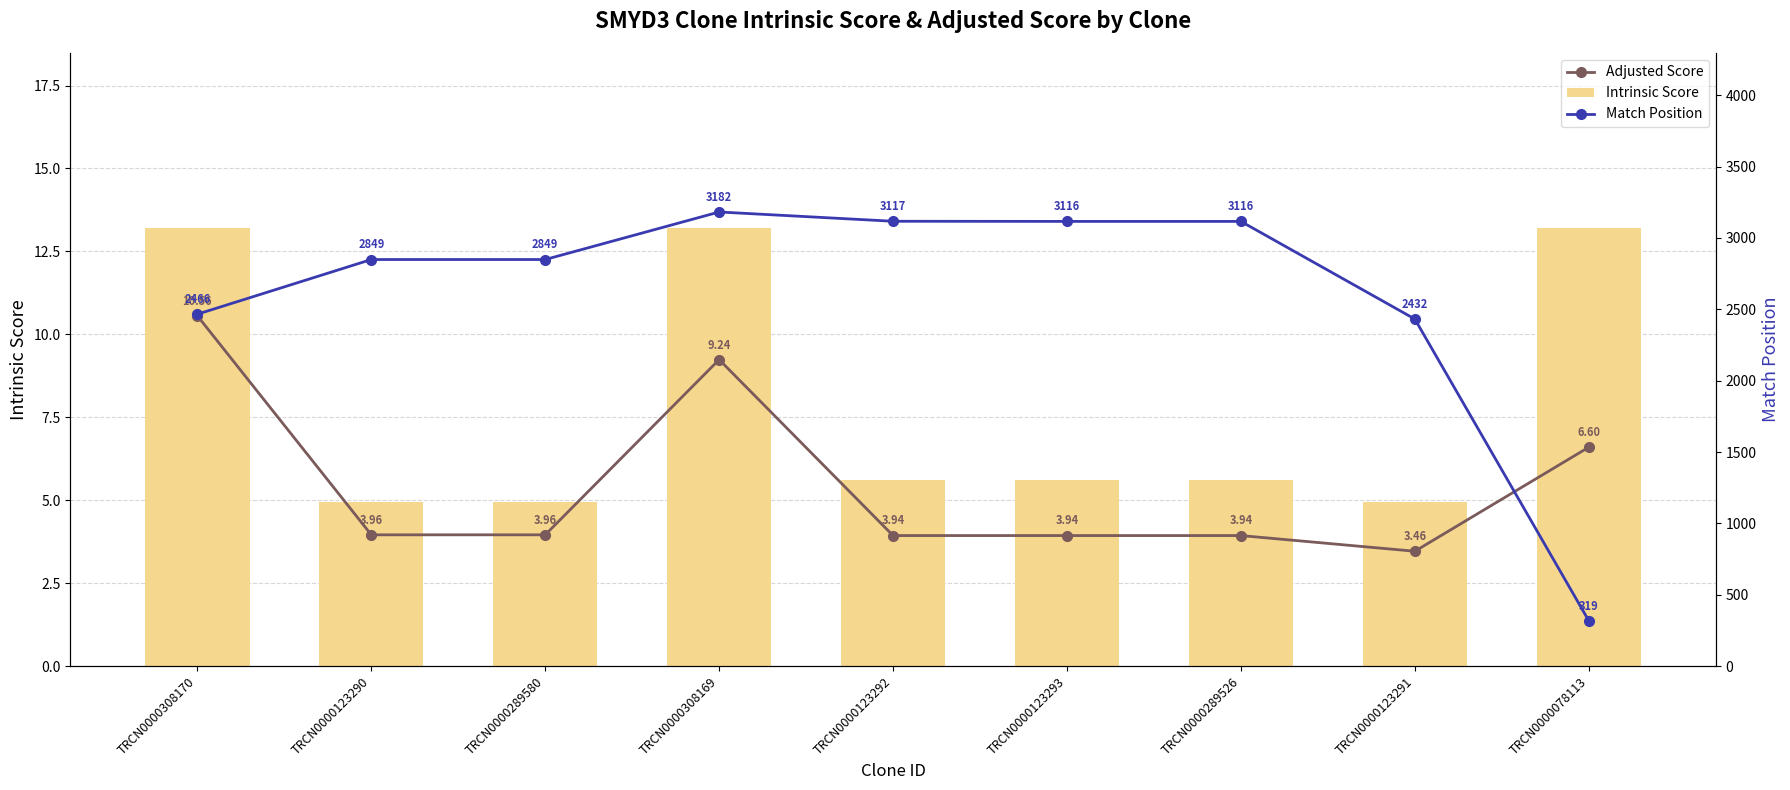

What position from the right is TRCN0000123293?

4